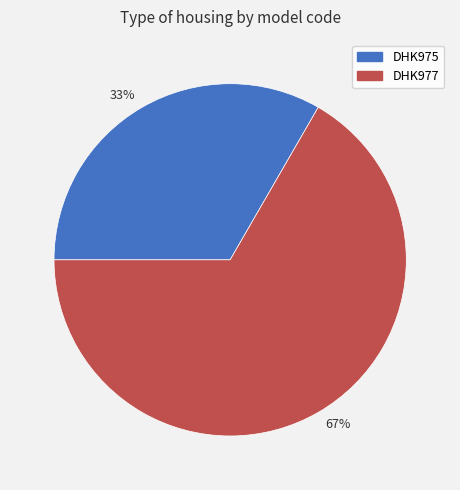

Do 33% and 67% together represent more than half of the pie?

Yes